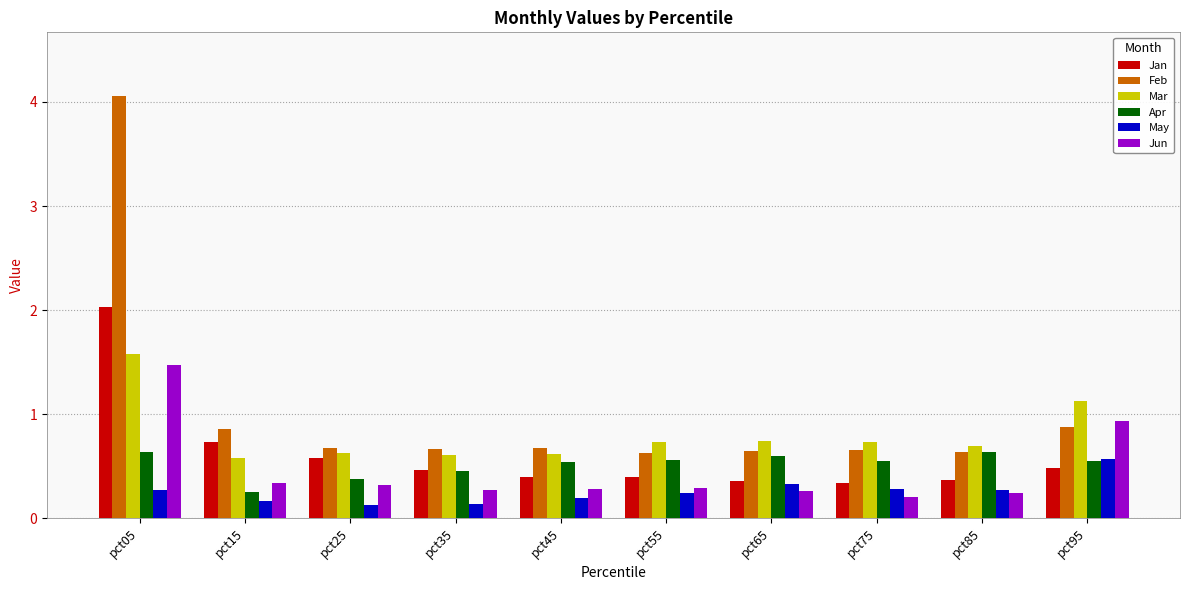

How many data points does each series have?

10